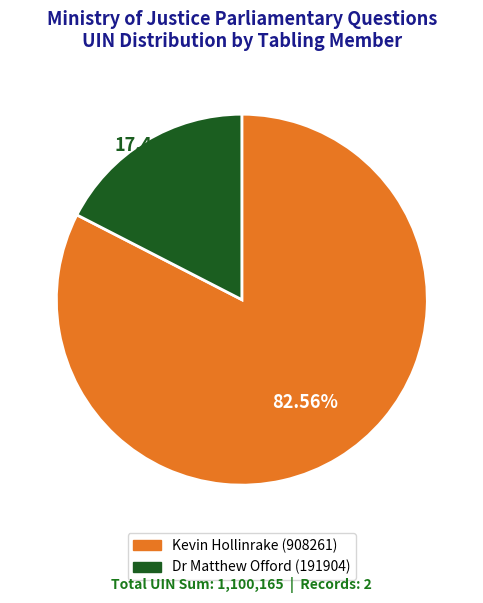

What is the largest slice in the pie chart?

Kevin Hollinrake (908261)